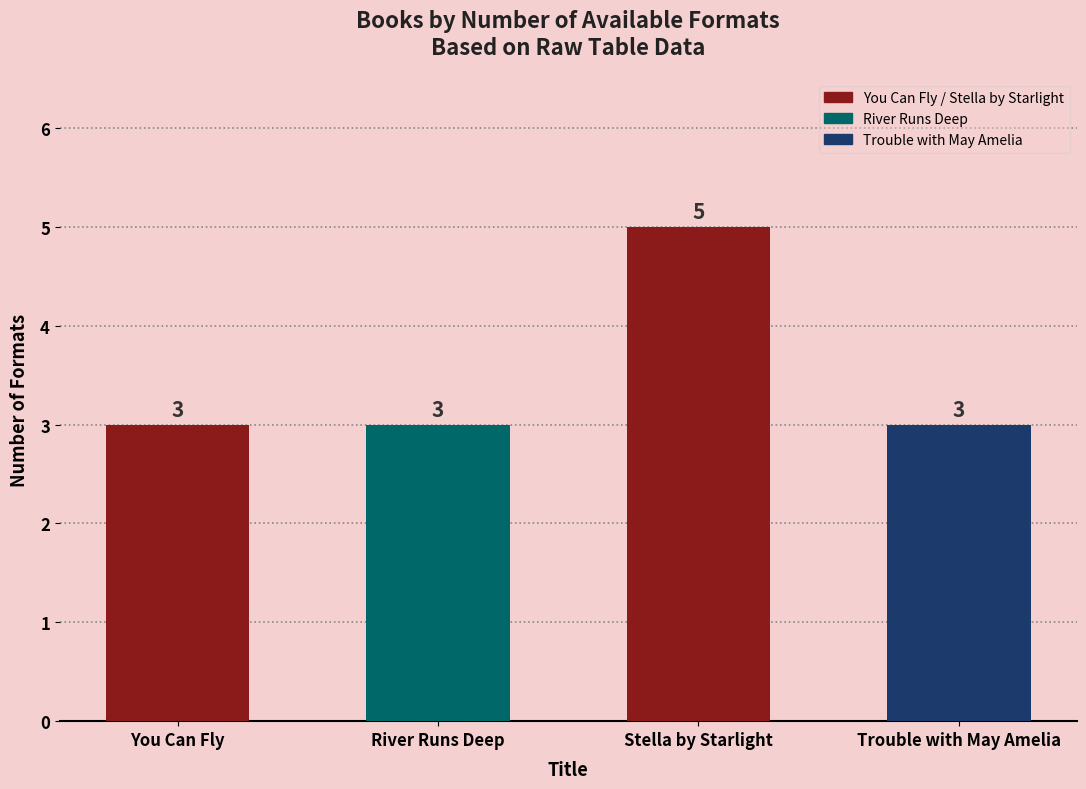

Reading right to left, what are all the values shown in this chart?

3	5	3	3